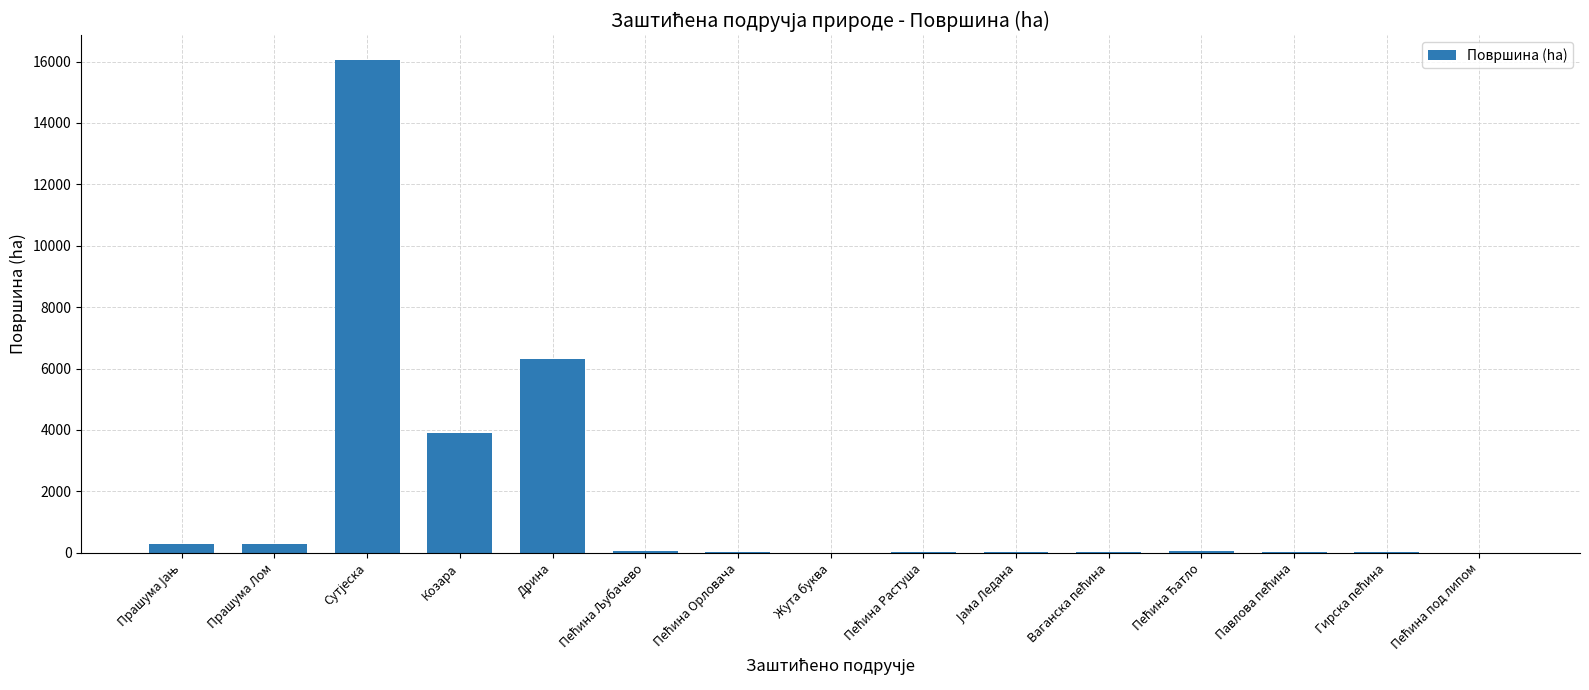

Where is the data nearest to the value 8026?

Дрина